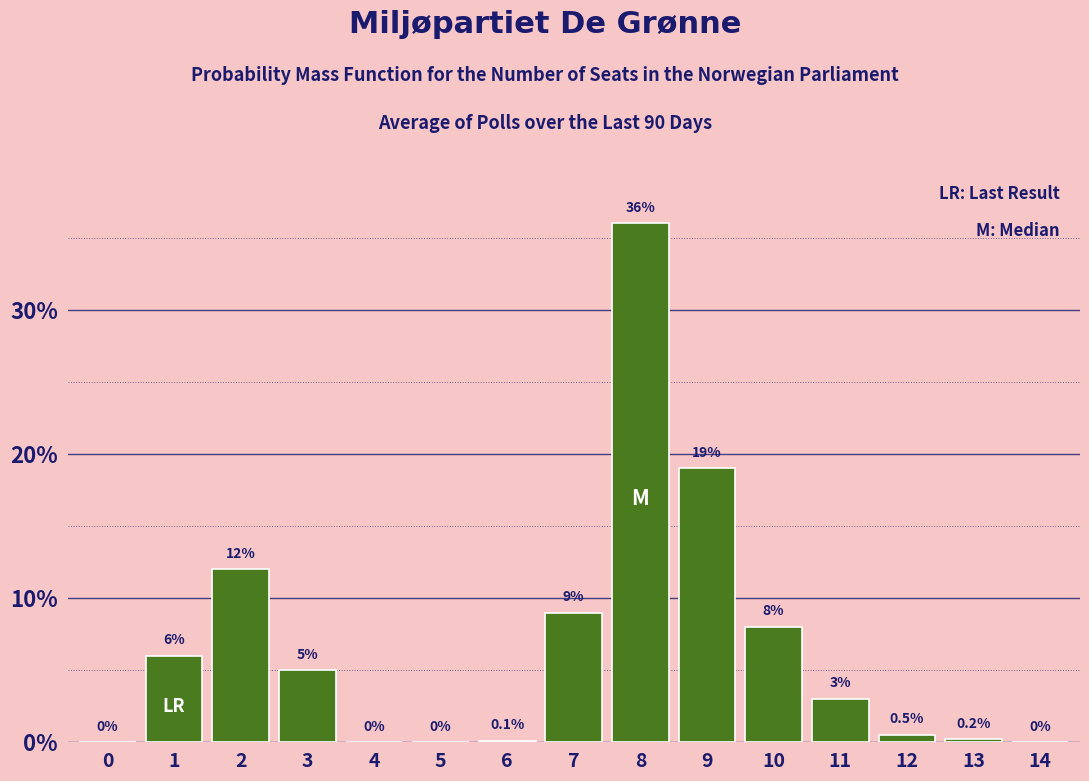

Reading left to right, what are all the values shown in this chart?

0=0.0	1=6.0	2=12.0	3=5.0	4=0.0	5=0.0	6=0.1	7=9.0	8=36.0	9=19.0	10=8.0	11=3.0	12=0.5	13=0.2	14=0.0